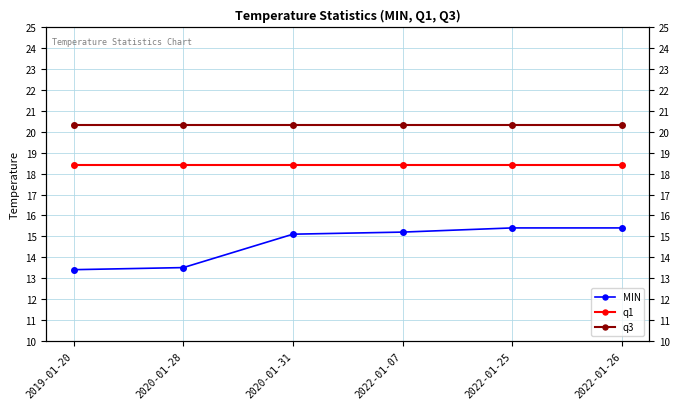

Which series has the largest total across all categories?

q3